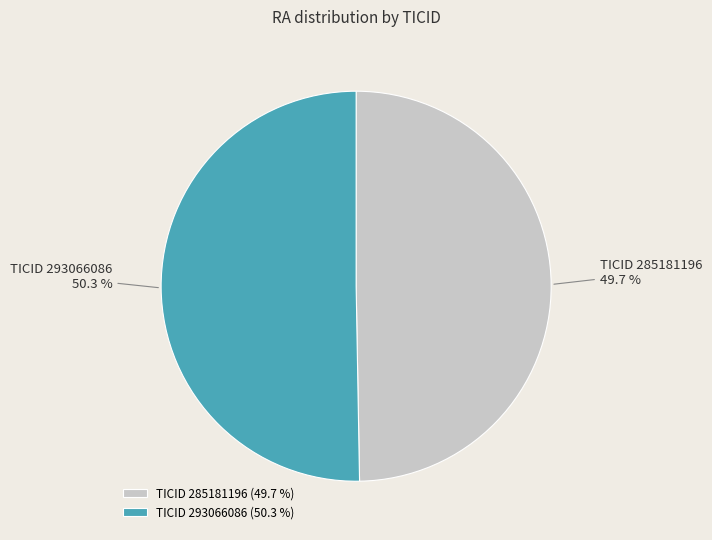

Approximately how many times larger is the value at TICID 285181196 compared to TICID 293066086?

1.0